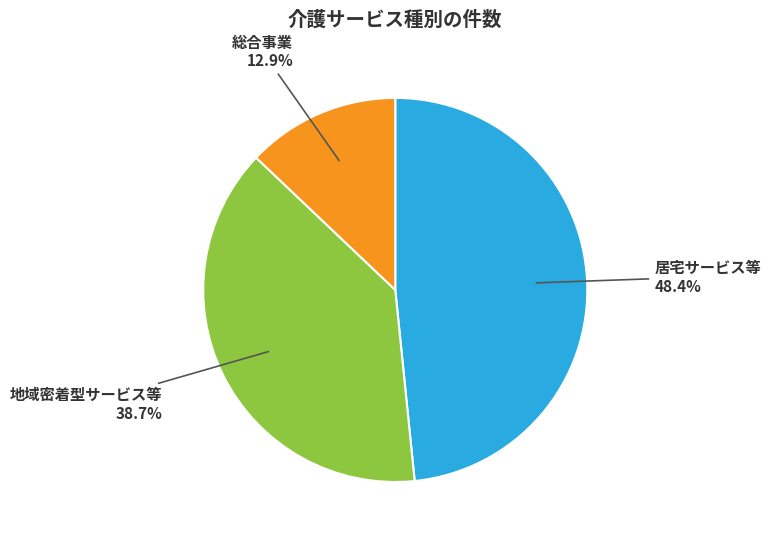

Is there any slice that represents more than half of the pie?

No